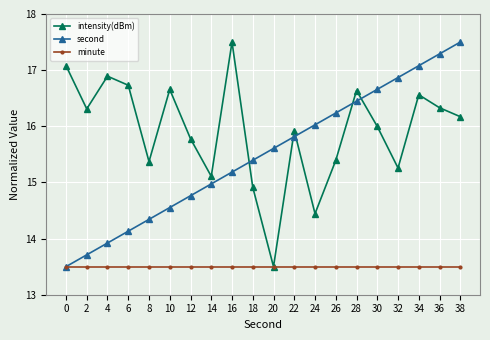

What is the average value of the second series?

15.5